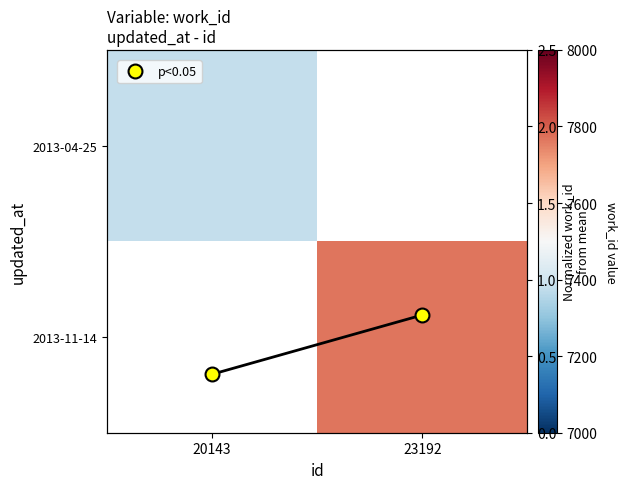

Is it true that p<0.05 equals 0.3 at 23192?

False